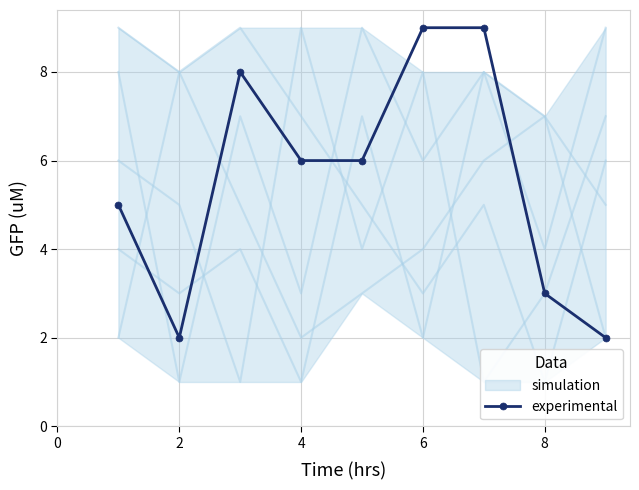

The experimental series shows 0 at 2. True or false?

False